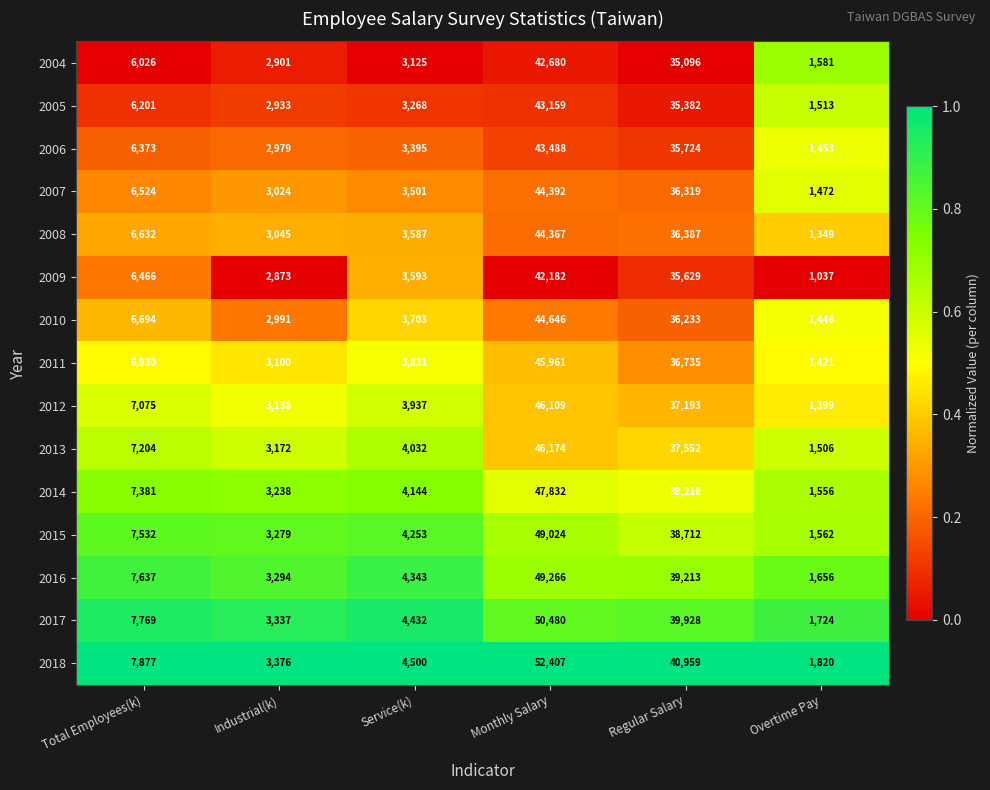

What is the maximum value shown in the chart?

52407